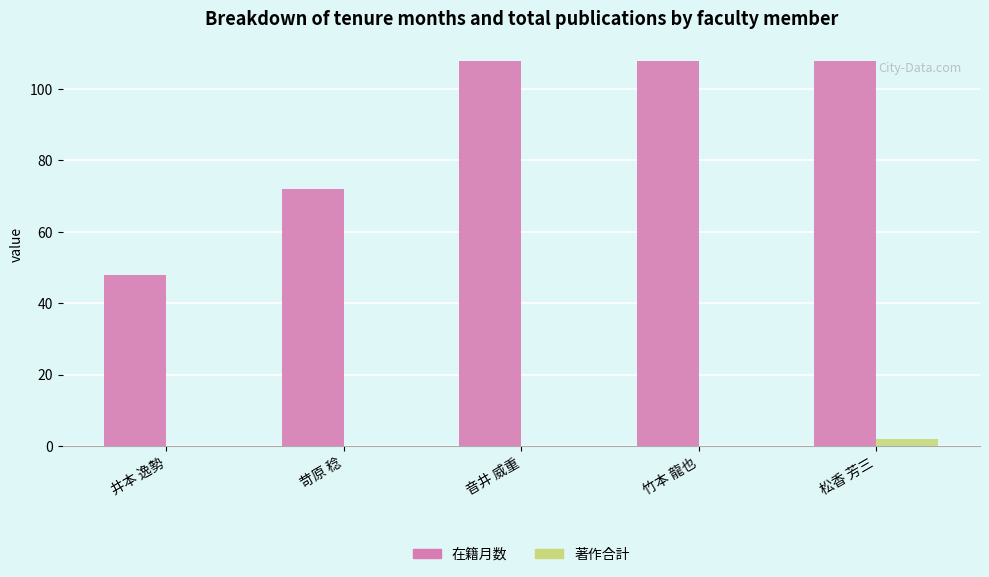

Count the number of categories in the chart.

5